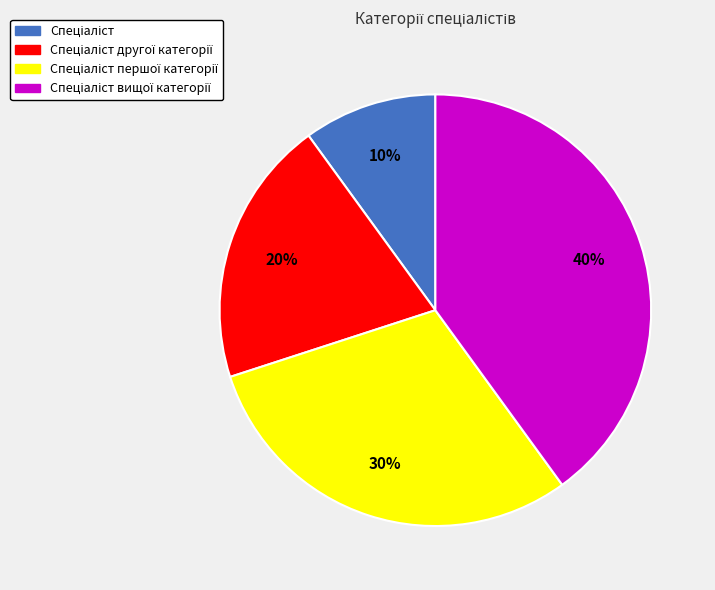

To the nearest percent, what is the difference between the largest and smallest slice percentages?

30%